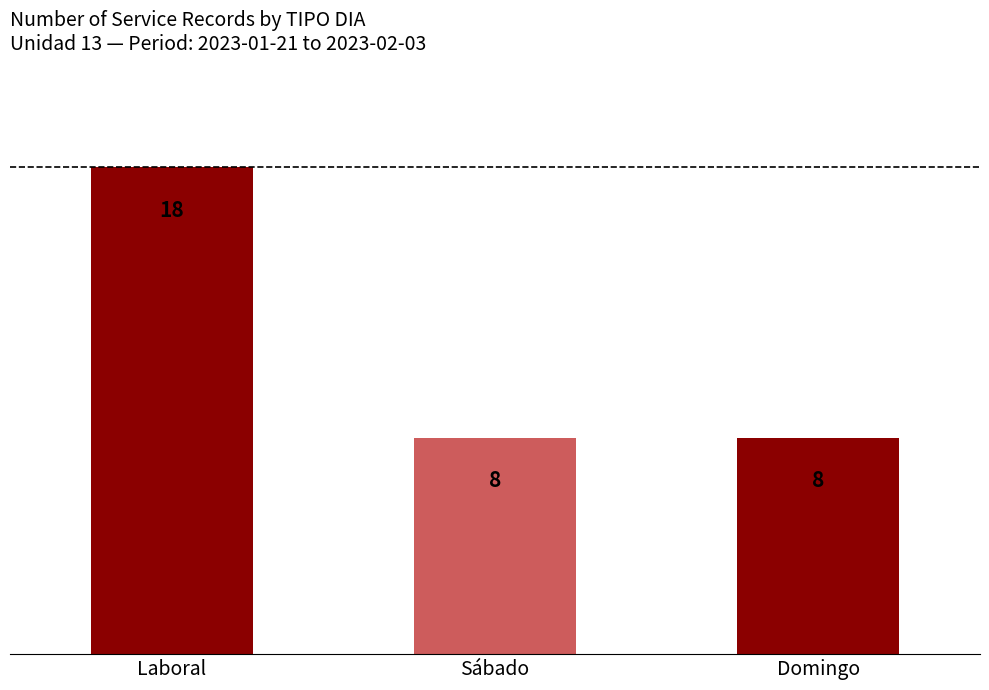

How many bars are there in total?

3